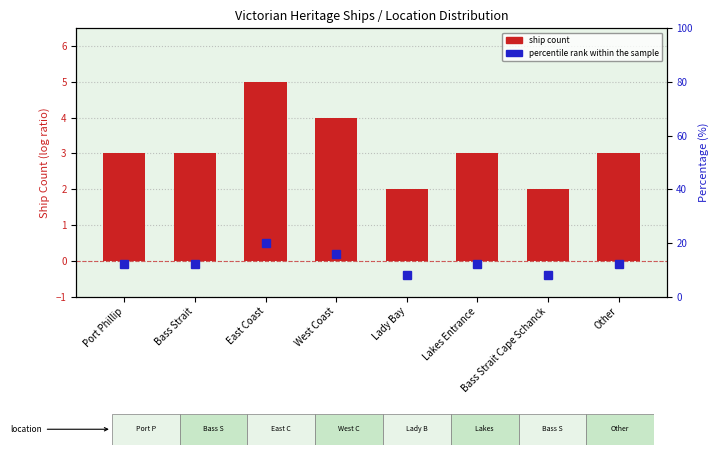

Which series has the largest total across all categories?

percentile rank within the sample